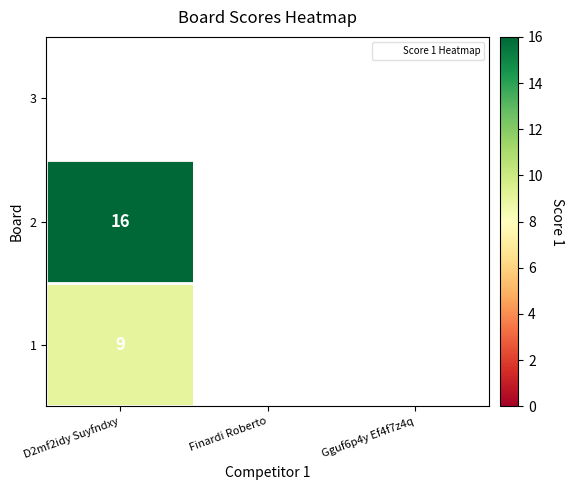

The 3 series shows 0 at Finardi Roberto. True or false?

True